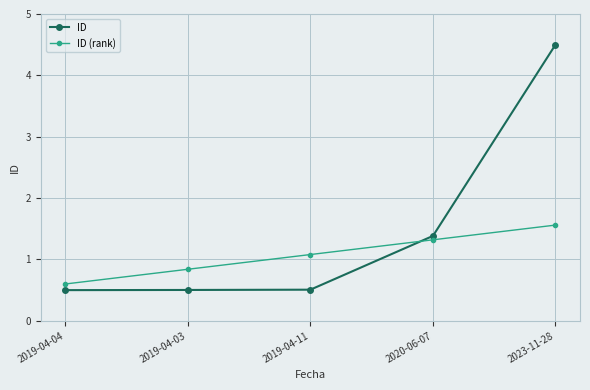

Reading right to left, extract all data points from this chart.

ID: 2023-11-28=4.5	2020-06-07=1.4	2019-04-11=0.5	2019-04-03=0.5	2019-04-04=0.5
ID (rank): 2023-11-28=1.6	2020-06-07=1.3	2019-04-11=1.1	2019-04-03=0.8	2019-04-04=0.6